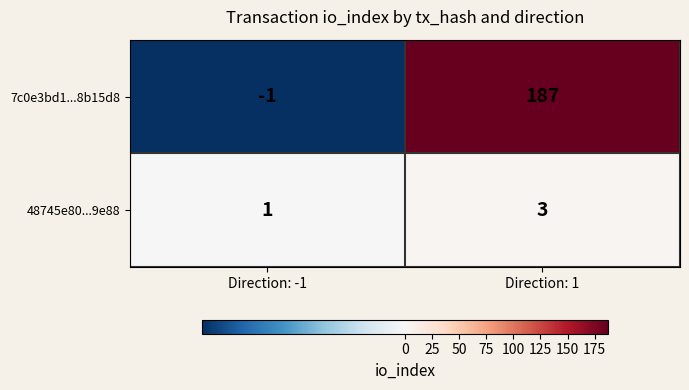

What is the maximum value for 48745e80...9e88?

3